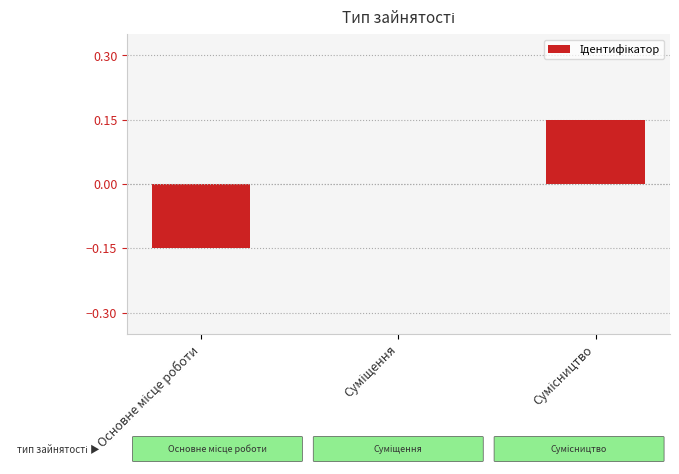

How many values are between 0 and 1?

2